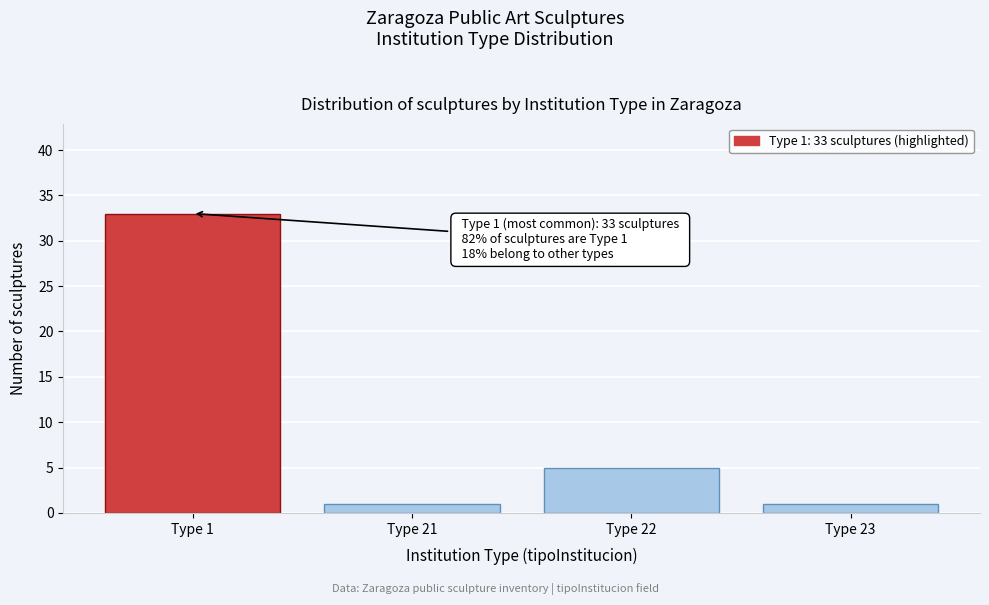

Reading right to left, list all the values displayed in this chart.

1	5	1	33